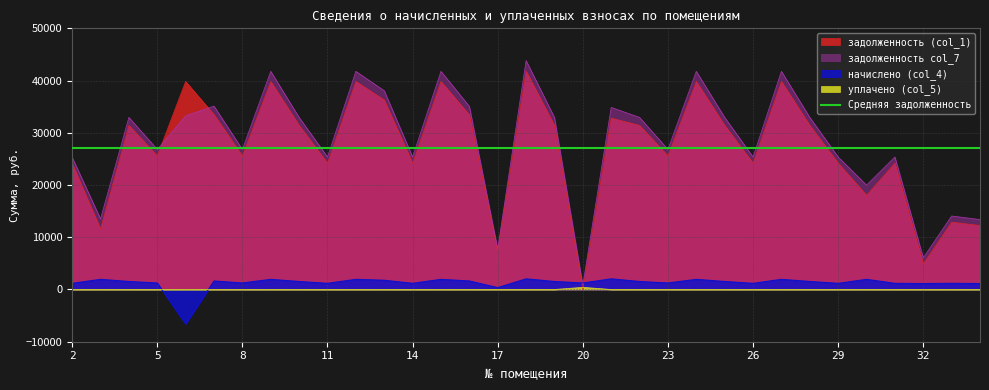

Is it true that задолженность col_7 equals 9236.1 at 5?

False